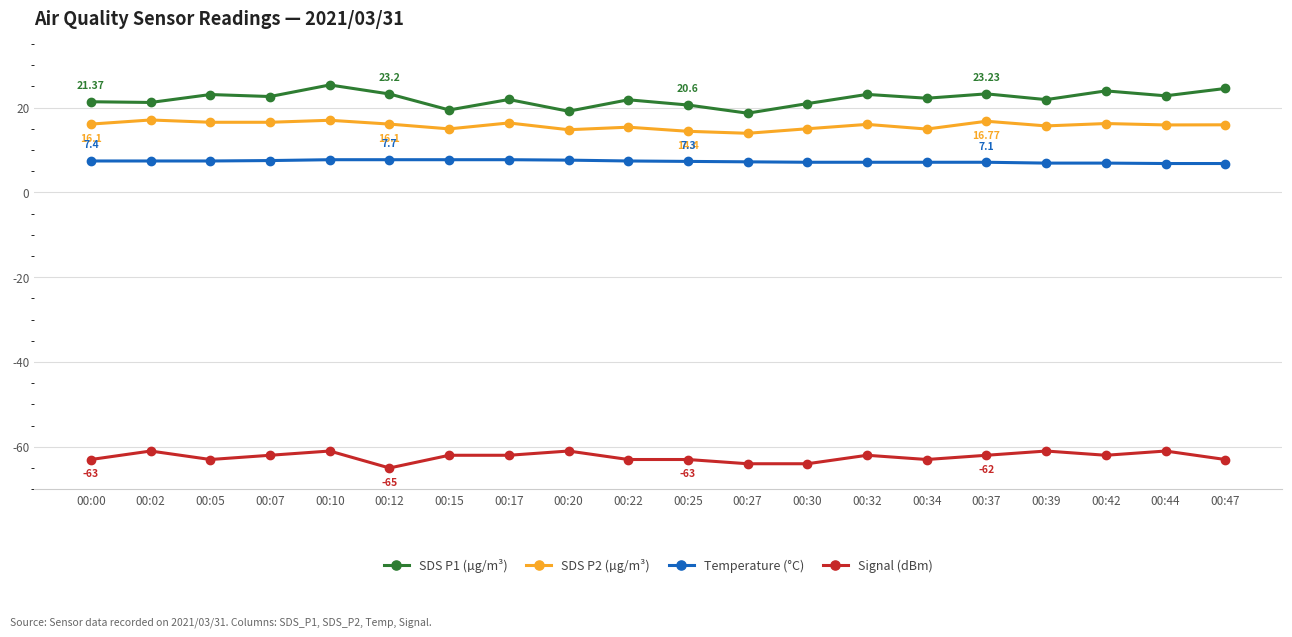

What is the approximate value of SDS P2 (µg/m³) at 00:00?

16.1